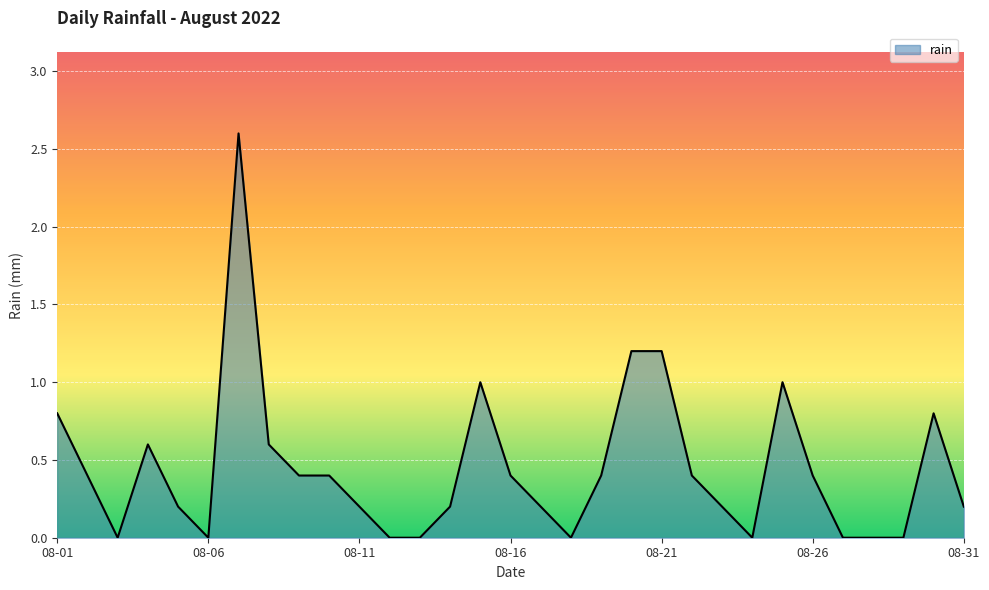

What is the maximum value shown in the chart?

2.6